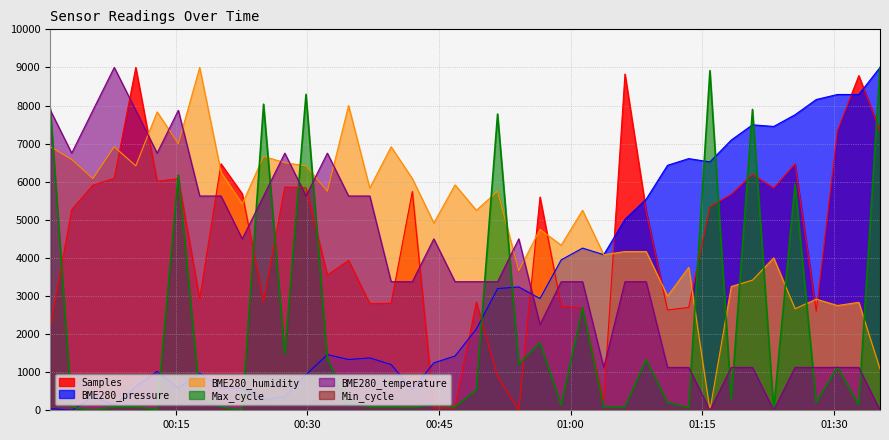

What is the approximate value of Max_cycle at 2022/02/17 00:49:15?

534.5